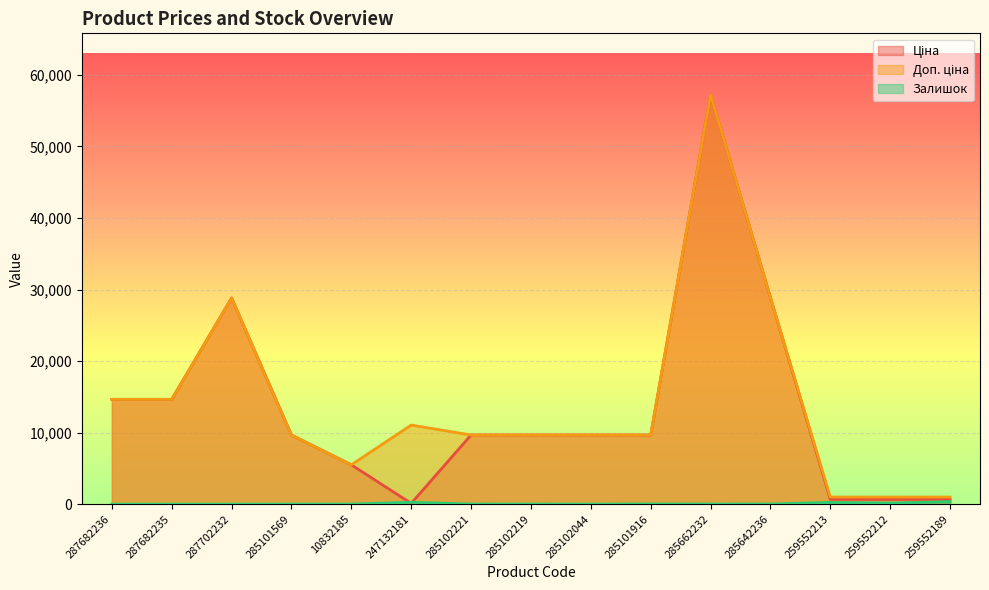

How many lines are shown in the chart?

3